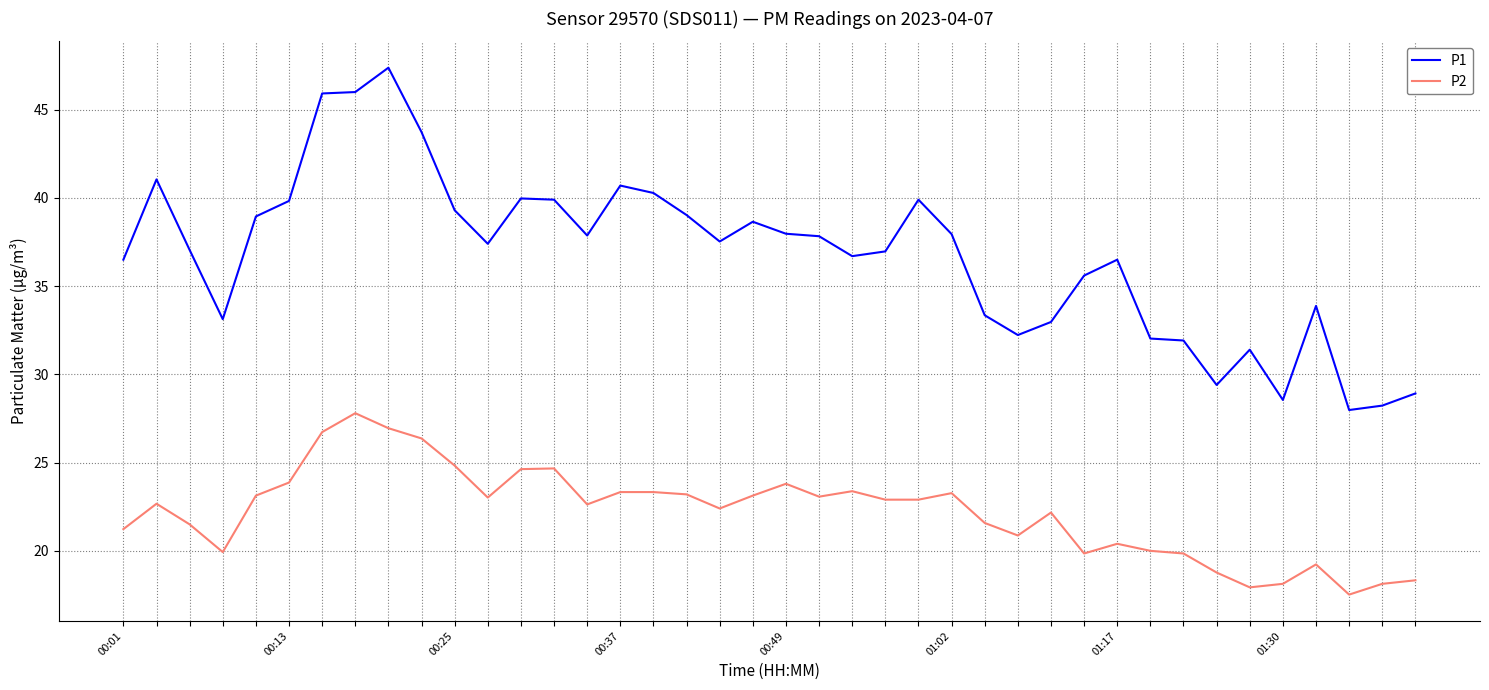

Rank the series by their average value, from lowest to highest.

P2, P1